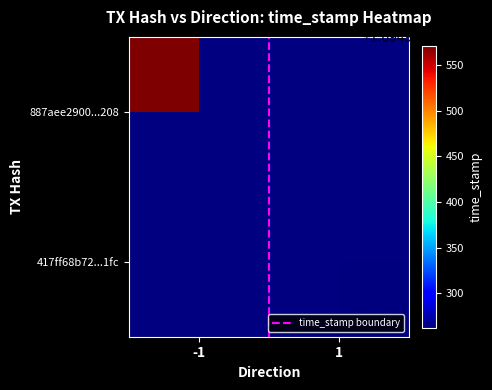

Reading right to left, list all the values displayed in this chart.

887aee29009686576b7abe7d5b46304ebf6b208: time_stamp=1694990571	direction=-1
417ff68b726339889a5a3584acaab693cbbf1fc: time_stamp=1694990262	direction=1